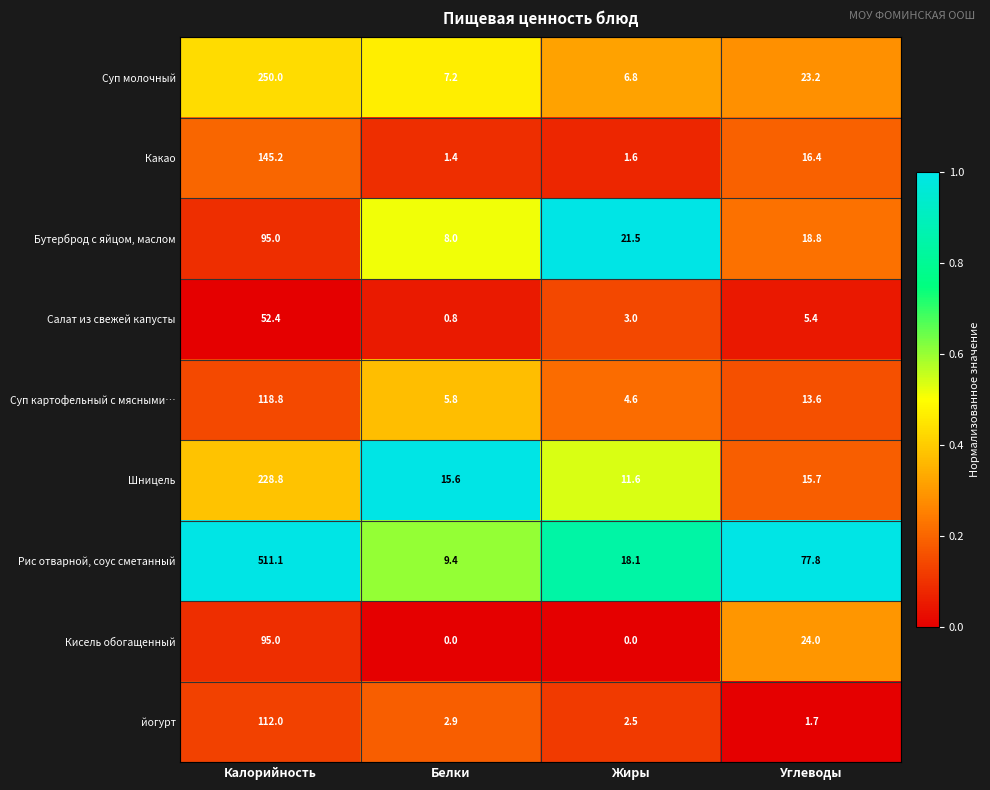

What is the difference between the maximum and minimum values in the Рис отварной, соус сметанный series?

501.7